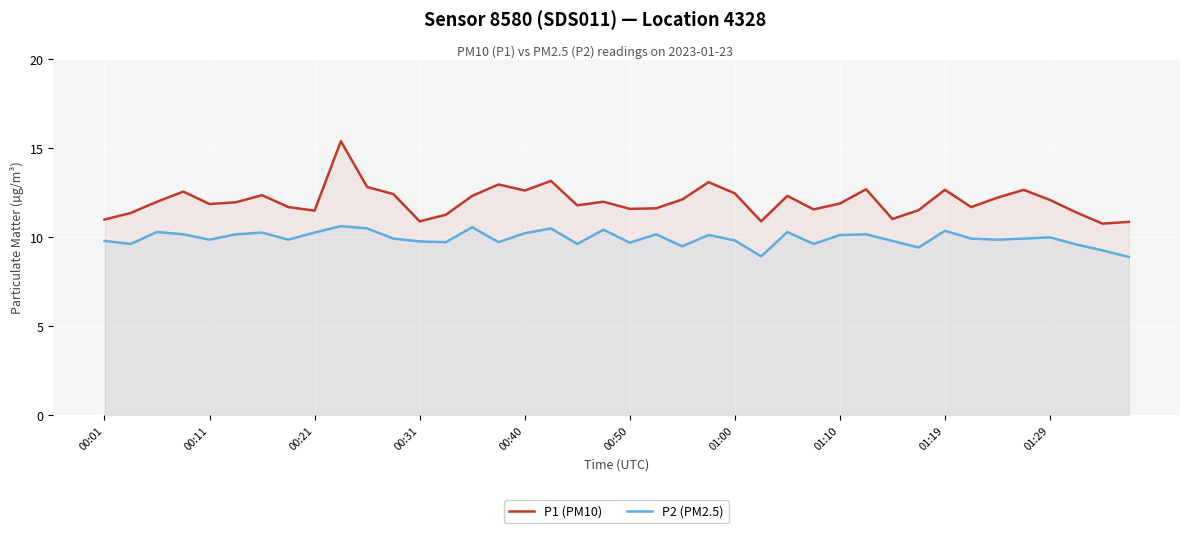

What is the average value of the P2 (PM2.5) series?

9.9